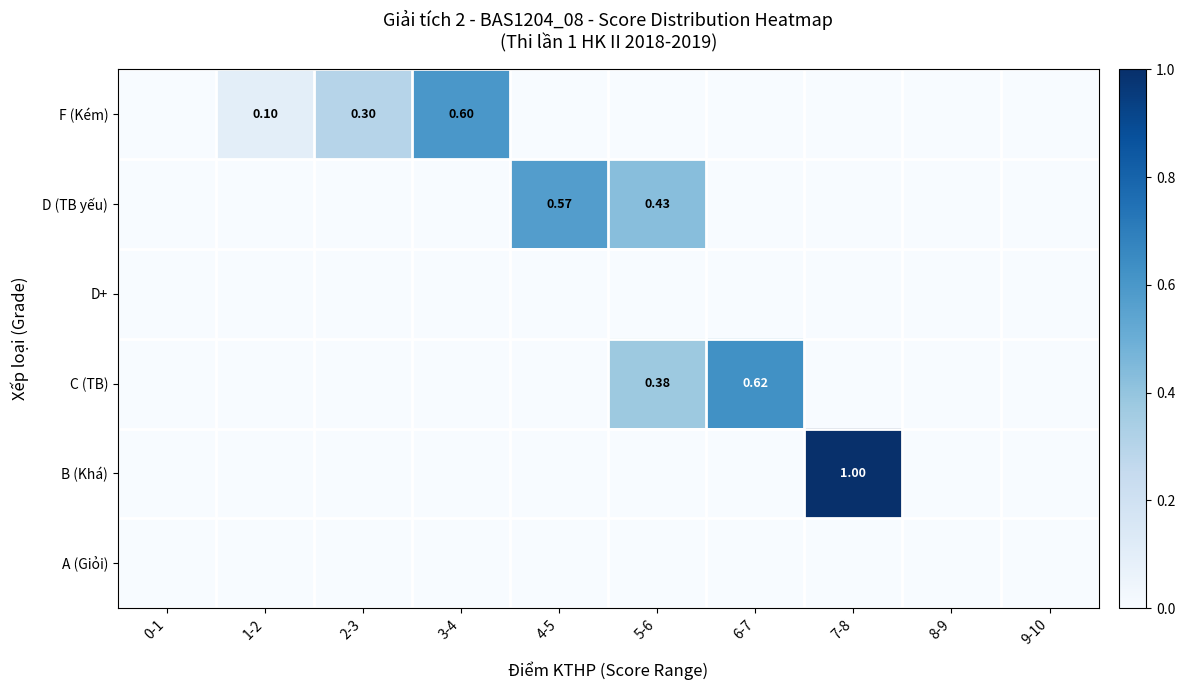

The value of B (Khá) at 0-1 is 0.0. True or false?

True